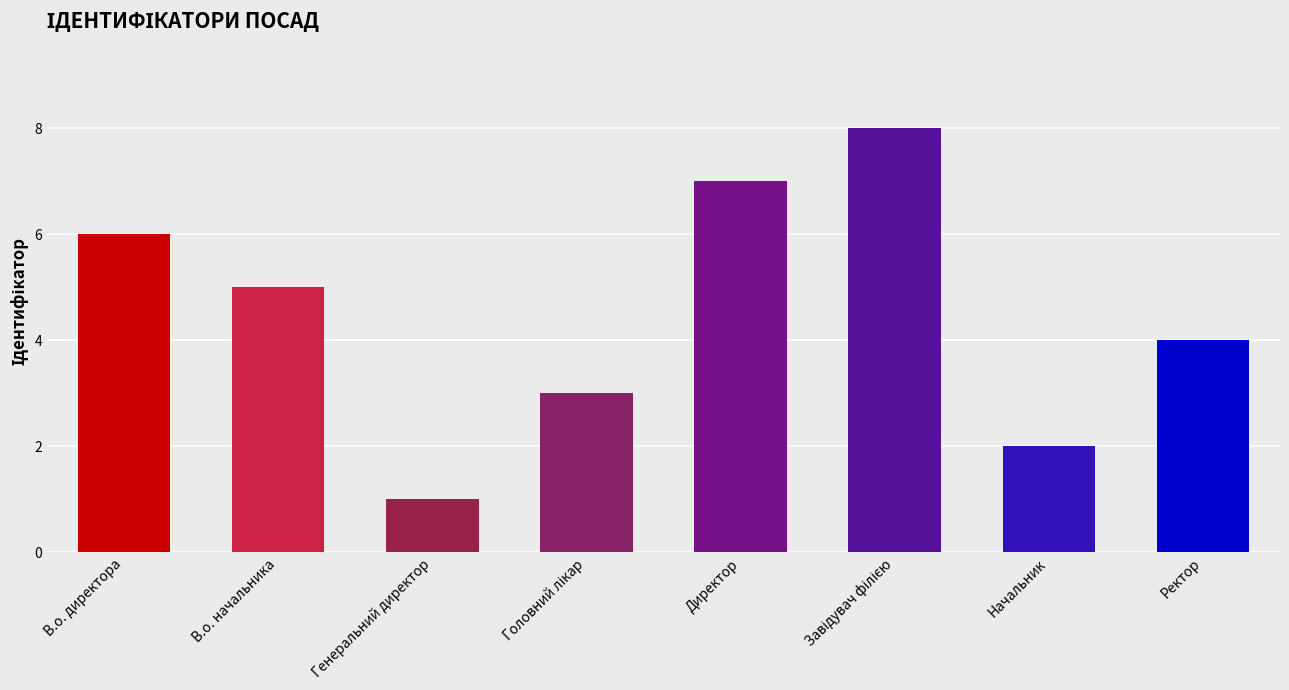

What is the approximate value at Генеральний директор?

1